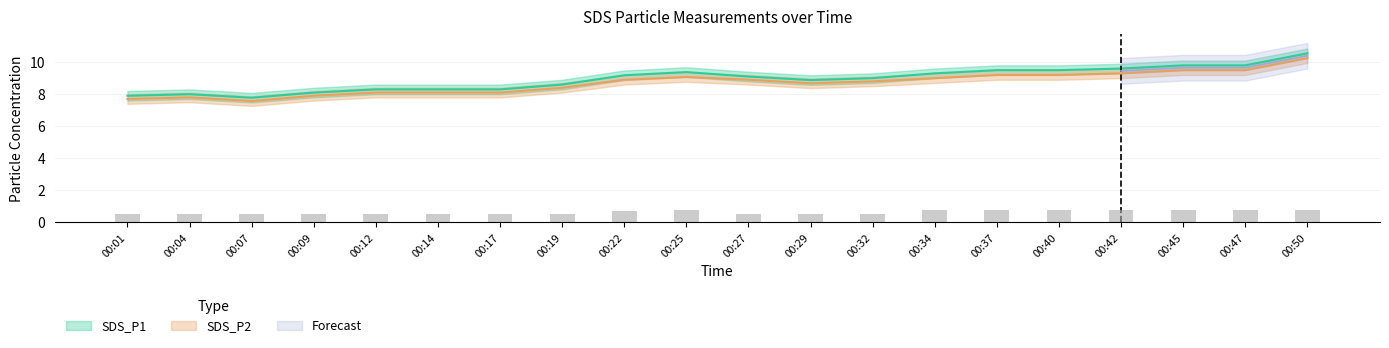

Rank the series by their maximum value, from lowest to highest.

SDS_P2, SDS_P1